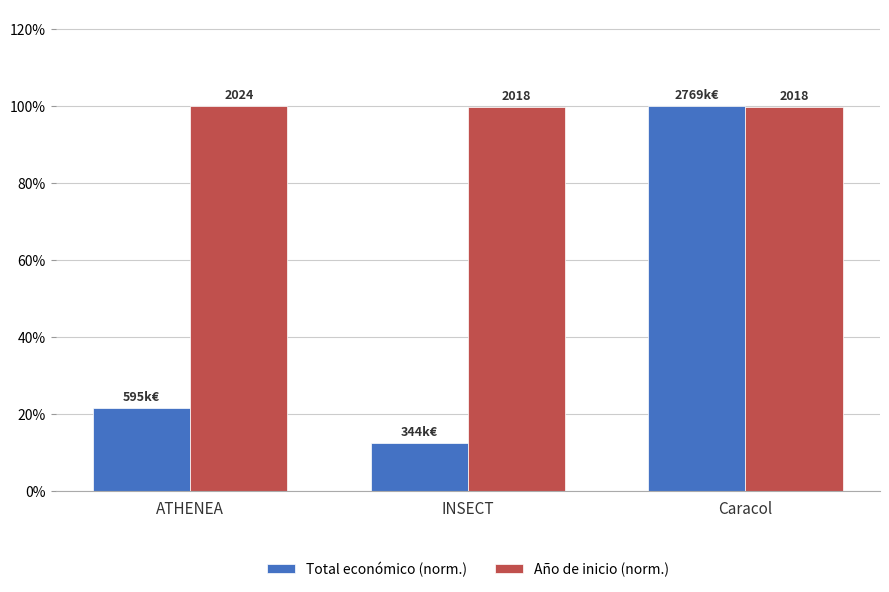

Reading left to right, list all the values displayed in this chart.

Total económico (norm.): ATHENEA=0.2	INSECT=0.1	Caracol=1.0
Año de inicio (norm.): ATHENEA=1.0	INSECT=1.0	Caracol=1.0